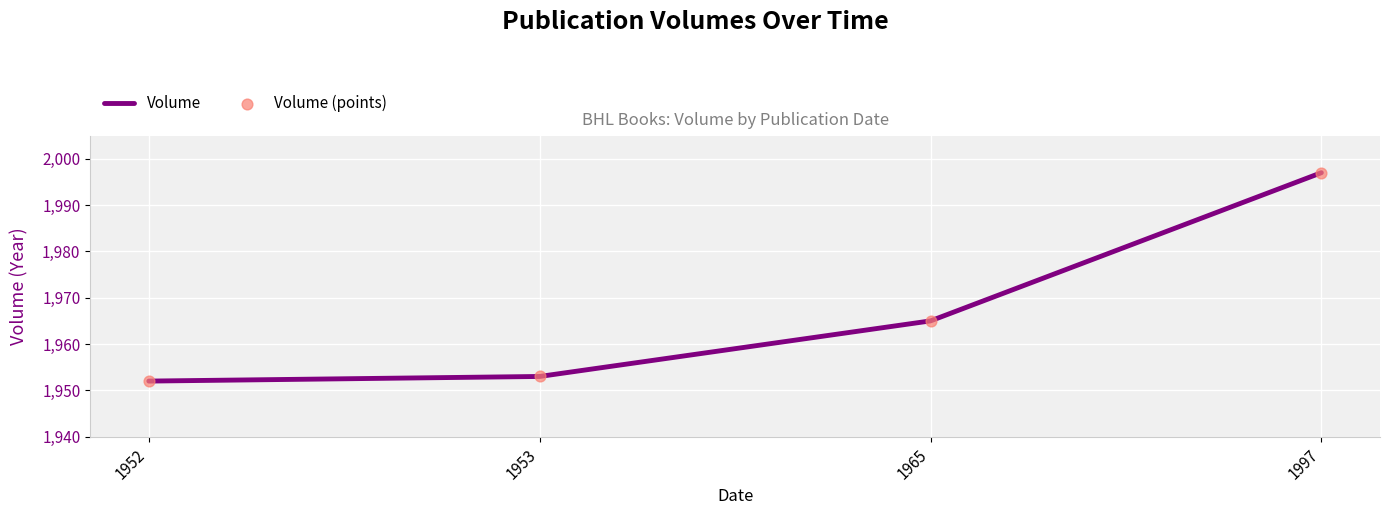

What is the change in value from 1953 to 1997?

+44